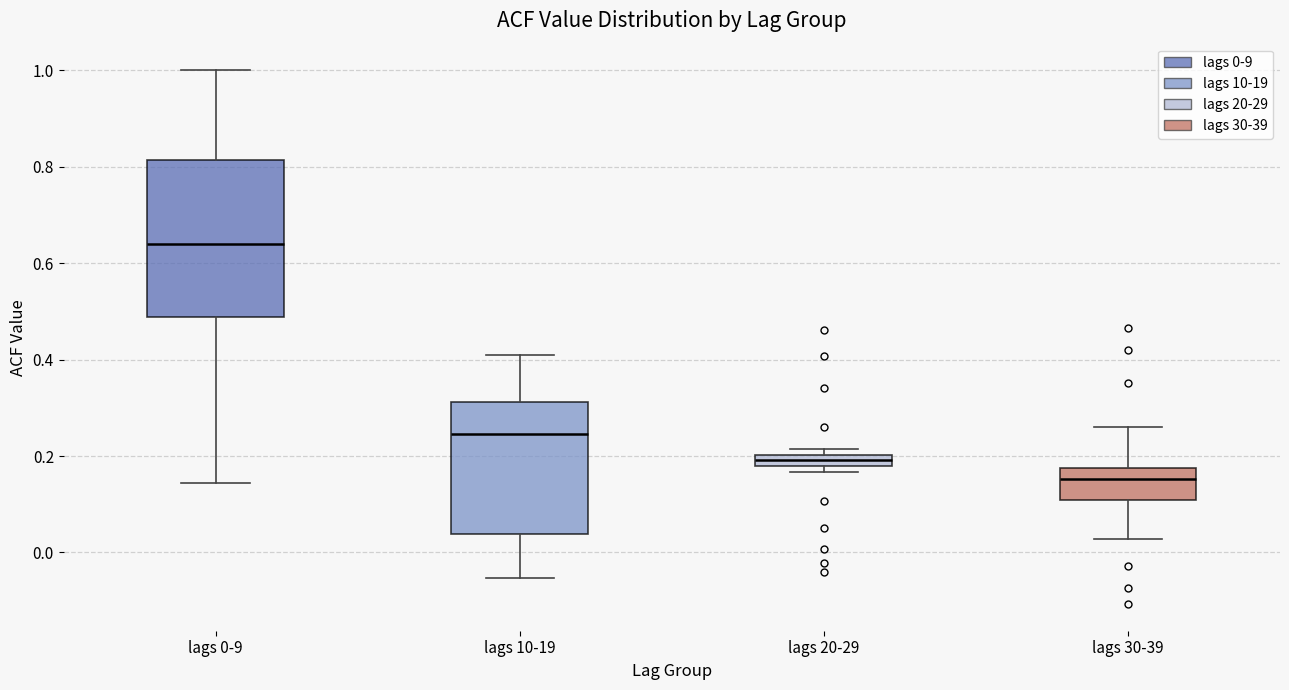

Which box's median line is the lowest?

lags 30-39